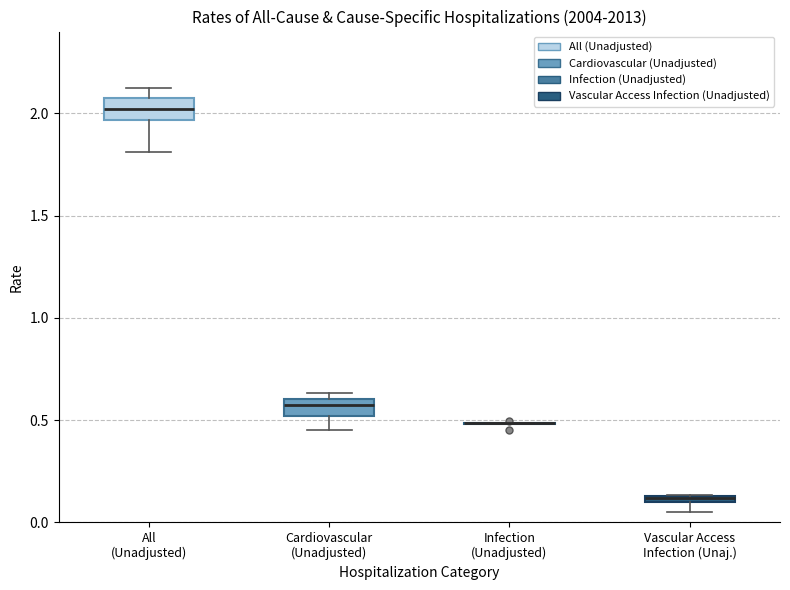

Where is the upper edge of the box for Cardiovascular (Unadjusted) on the y-axis? The values are not printed on the chart, so give them approximately, as read against the axis.

0.60